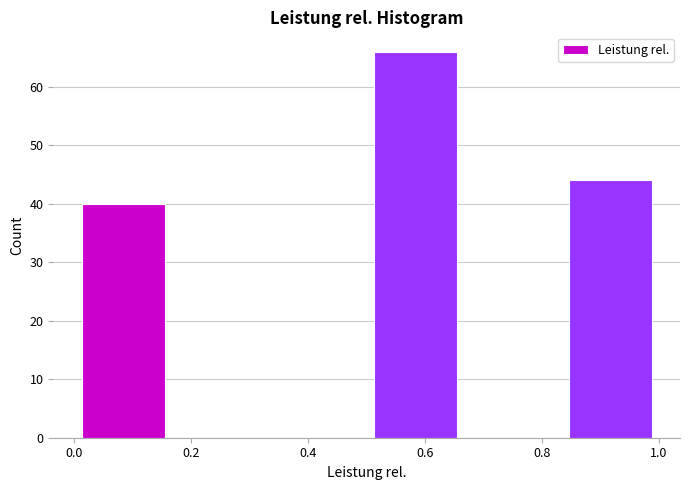

Reading left to right, transcribe this chart: for each bar, give the range it covers on the x-axis and its height. Neither the bar edges nor the heights are printed on the chart, so give them approximately, as read against the axes.

0.00 to 0.16: 40
0.16 to 0.34: 0
0.34 to 0.50: 0
0.50 to 0.66: 66
0.66 to 0.84: 0
0.84 to 1.00: 44